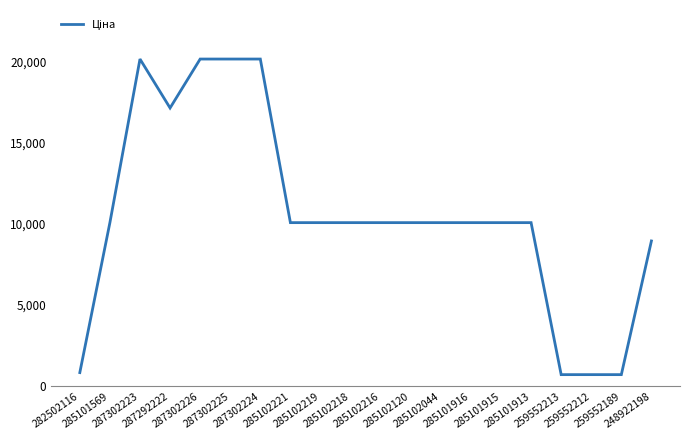

Reading right to left, what are all the values shown in this chart?

8955.1	701.4	701.4	701.4	10085.8	10085.8	10085.8	10085.8	10085.8	10085.8	10085.8	10085.8	10085.8	20186.0	20186.0	20186.0	17165.0	20186.0	10085.8	827.6